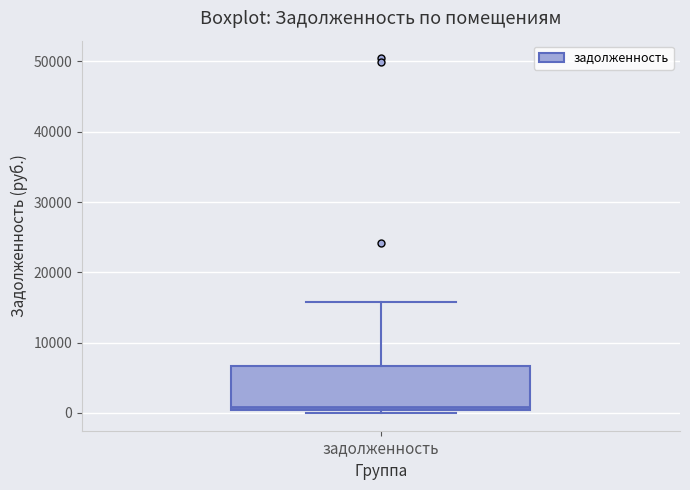

Where is the lower edge of the box for задолженность on the y-axis? The values are not printed on the chart, so give them approximately, as read against the axis.

0